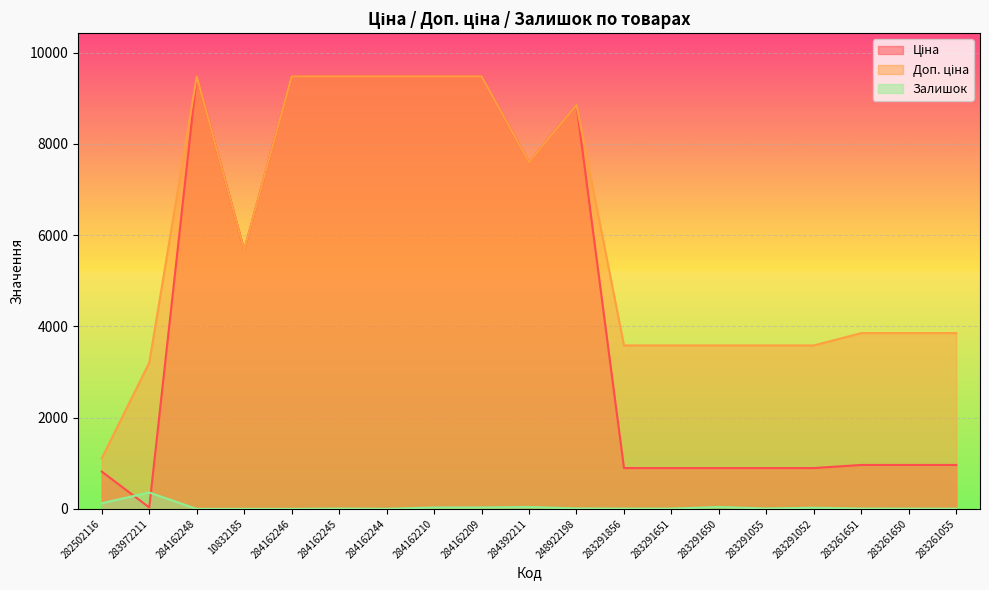

Is the value of Доп. ціна at 284162248 greater than the value of Ціна at 283972211?

Yes